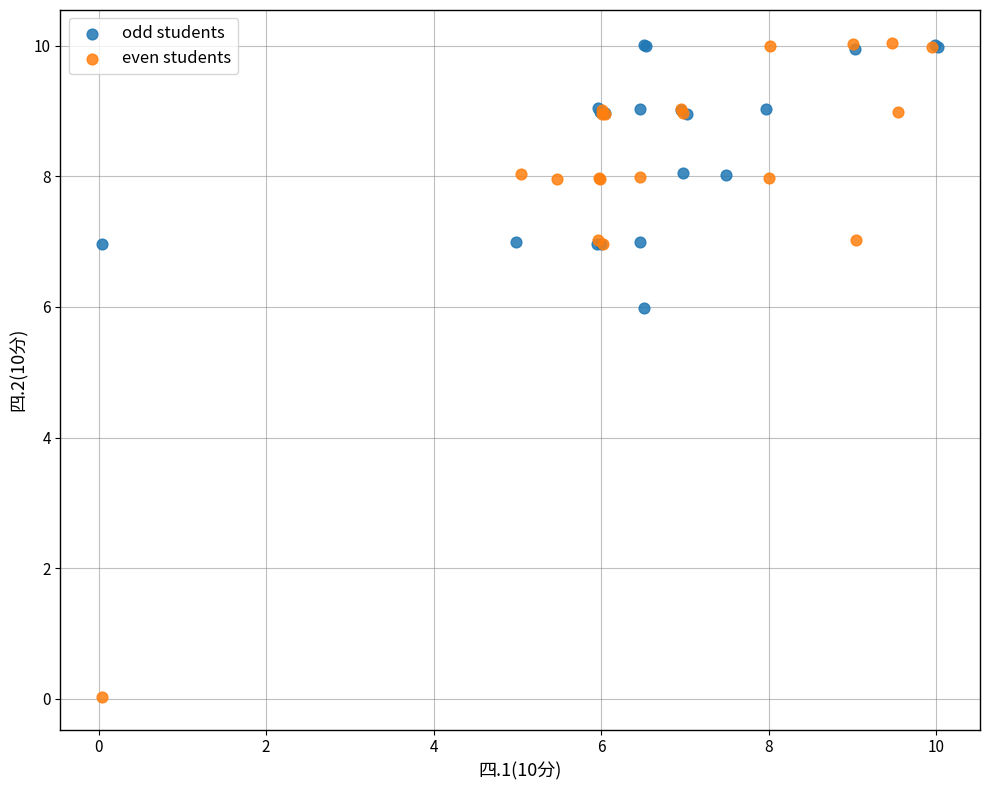

Which series has the widest spread of Y values?

even students